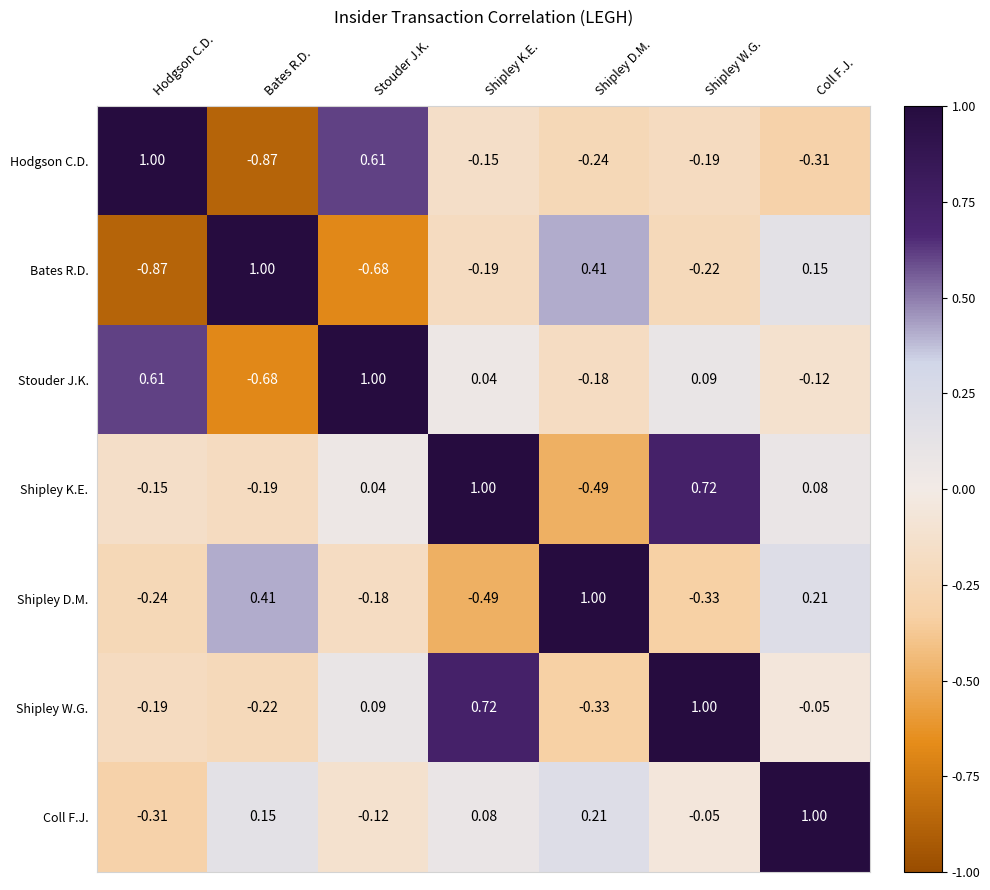

Where is Coll F.J. nearest to the value 0?

Shipley W.G.